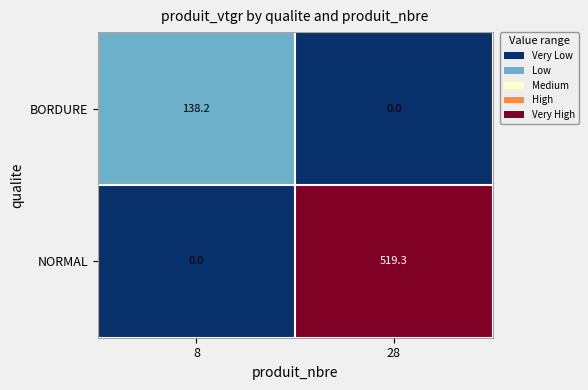

Which category has the highest value across all series?

28